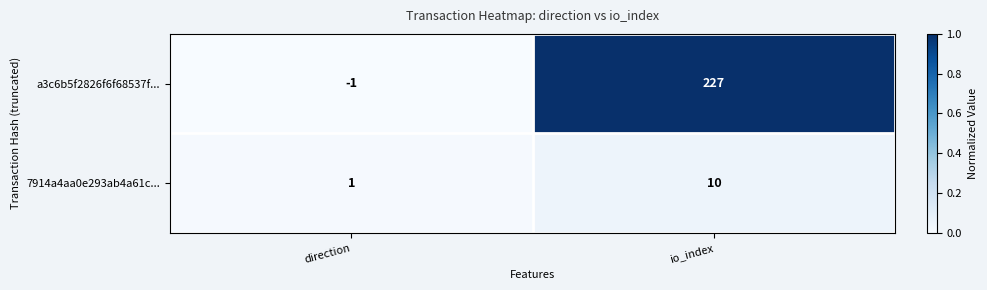

What is the average value of the a3c6b5f2826f6f68537f... series?

113